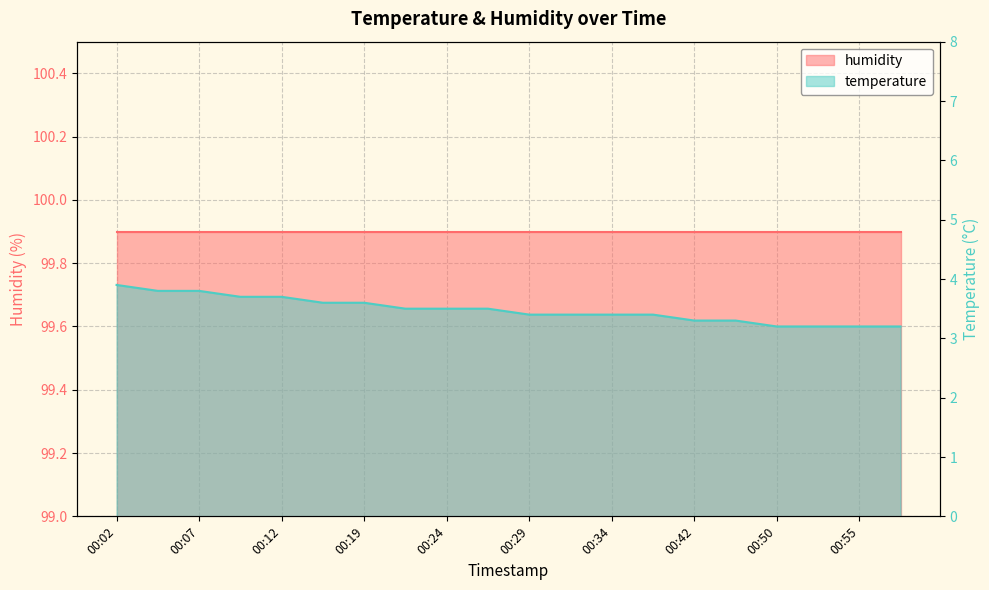

Rank the categories by value from highest to lowest.

00:02, 00:04, 00:07, 00:09, 00:12, 00:14, 00:19, 00:22, 00:24, 00:27, 00:29, 00:31, 00:34, 00:37, 00:42, 00:44, 00:50, 00:53, 00:55, 00:58